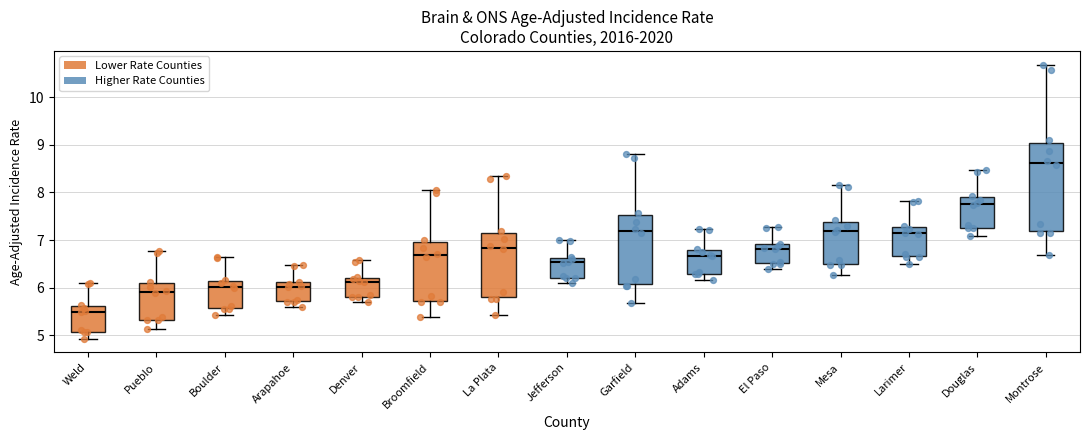

Reading left to right, transcribe this box plot: for each box, give where its median line is, the range the box spans, and where its two whiskers end, as read against the y-axis. The values are not printed on the chart, so give them approximately, as read against the axis.

Weld: median 5.5, box 5.1 to 5.6, whiskers 4.9 to 6.1
Pueblo: median 5.9, box 5.3 to 6.1, whiskers 5.1 to 6.8
Boulder: median 6.0, box 5.6 to 6.1, whiskers 5.4 to 6.6
Arapahoe: median 6.0, box 5.7 to 6.1, whiskers 5.6 to 6.5
Denver: median 6.1, box 5.8 to 6.2, whiskers 5.7 to 6.6
Broomfield: median 6.7, box 5.7 to 7.0, whiskers 5.4 to 8.1
La Plata: median 6.8, box 5.8 to 7.2, whiskers 5.4 to 8.4
Jefferson: median 6.5, box 6.2 to 6.6, whiskers 6.1 to 7.0
Garfield: median 7.2, box 6.1 to 7.5, whiskers 5.7 to 8.8
Adams: median 6.7, box 6.3 to 6.8, whiskers 6.2 to 7.2
El Paso: median 6.8, box 6.5 to 6.9, whiskers 6.4 to 7.3
Mesa: median 7.2, box 6.5 to 7.4, whiskers 6.3 to 8.2
Larimer: median 7.1, box 6.7 to 7.3, whiskers 6.5 to 7.8
Douglas: median 7.8, box 7.3 to 7.9, whiskers 7.1 to 8.5
Montrose: median 8.6, box 7.2 to 9.0, whiskers 6.7 to 10.7